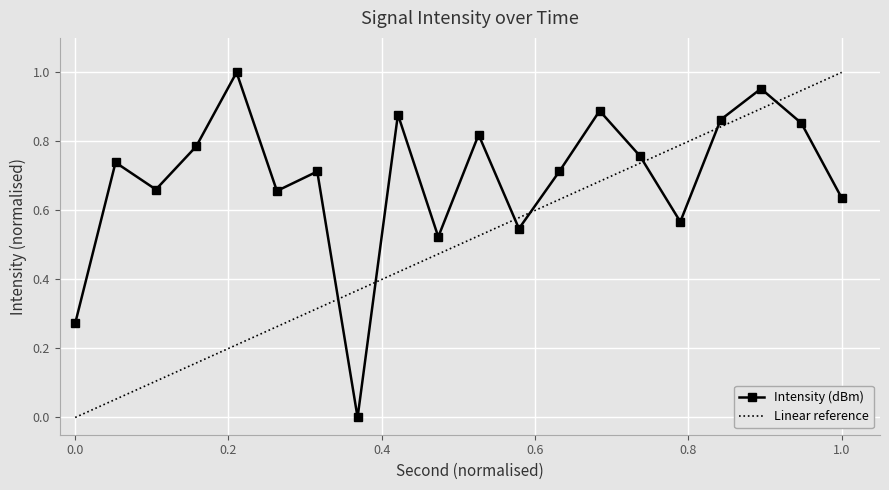

How many interior local valleys does the Intensity (dBm) series have?

6